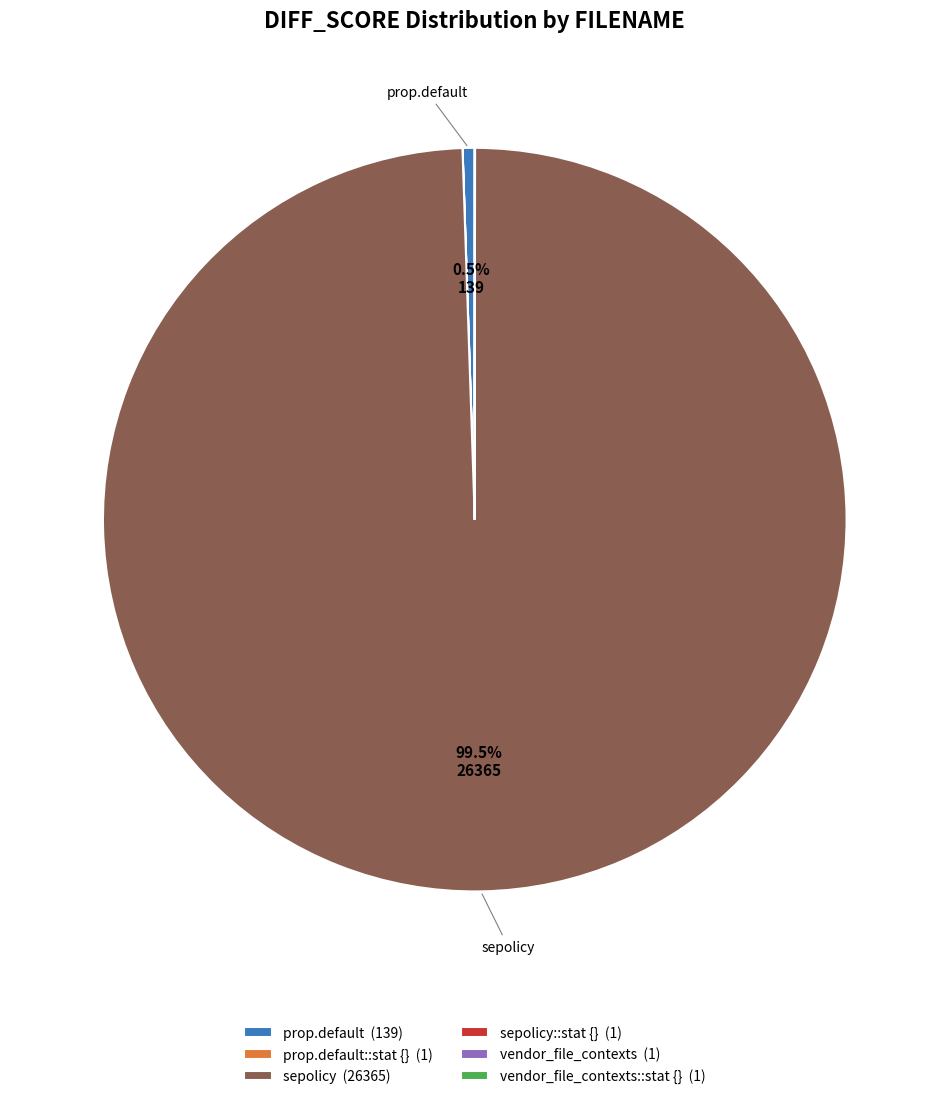

Which slice represents more than half of the pie?

sepolicy (26365)